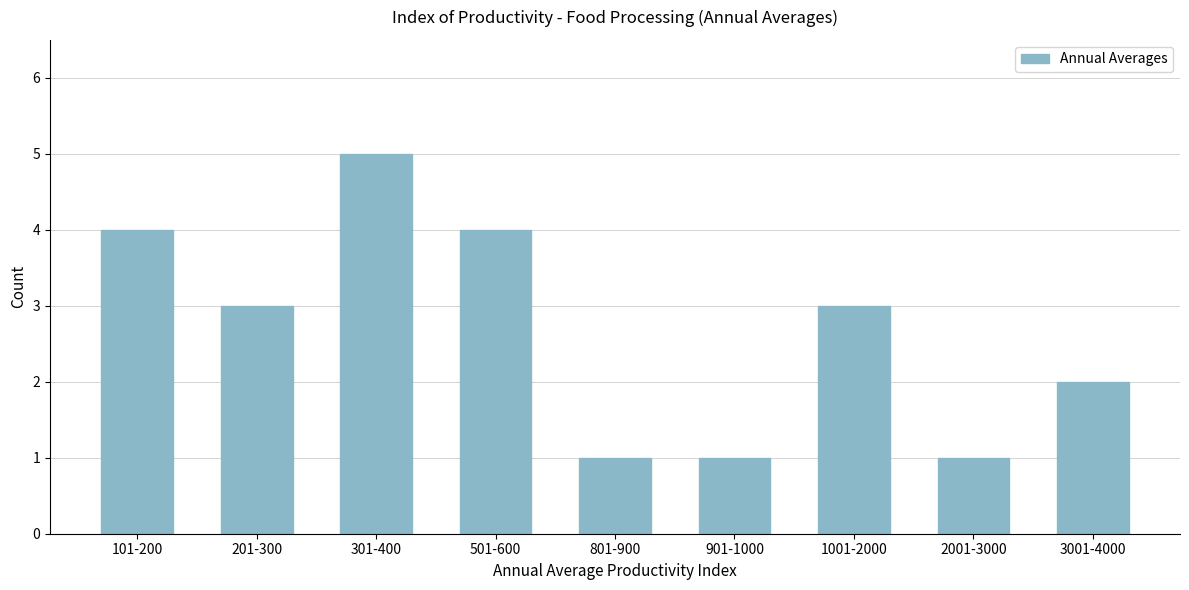

Reading left to right, what are all the values shown in this chart?

101-200=4	201-300=3	301-400=5	501-600=4	801-900=1	901-1000=1	1001-2000=3	2001-3000=1	3001-4000=2